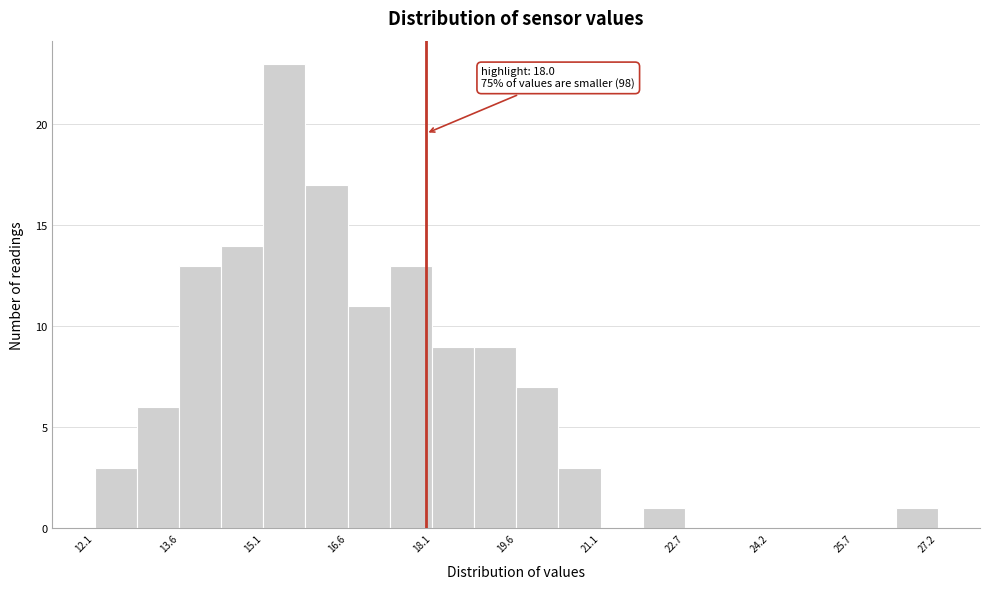

Read against the x-axis, roughly where is the centre of the tallest bar?

15.4